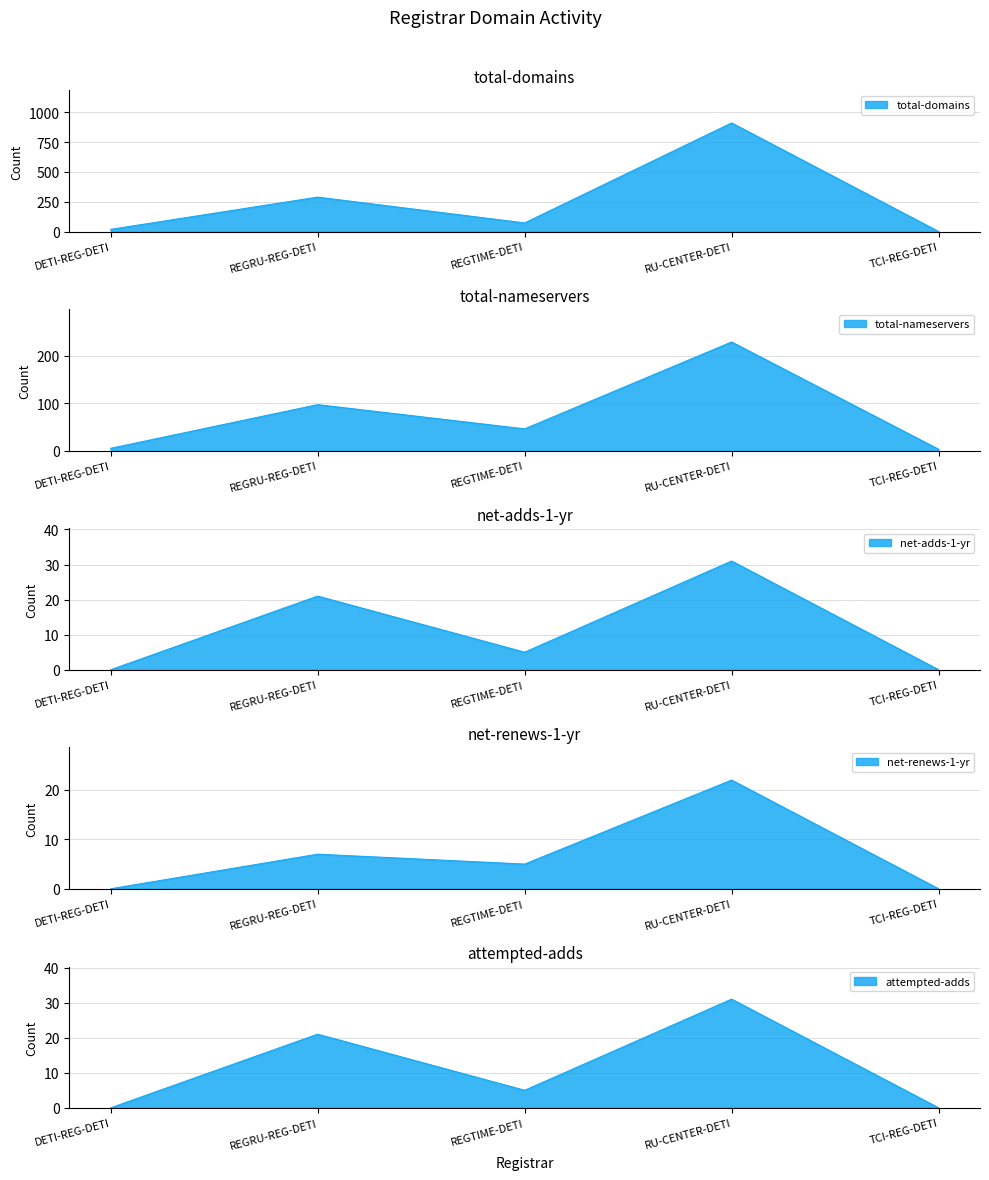

Is the value of net-renews-1-yr at REGTIME-DETI greater than the value of total-nameservers at REGRU-REG-DETI?

No